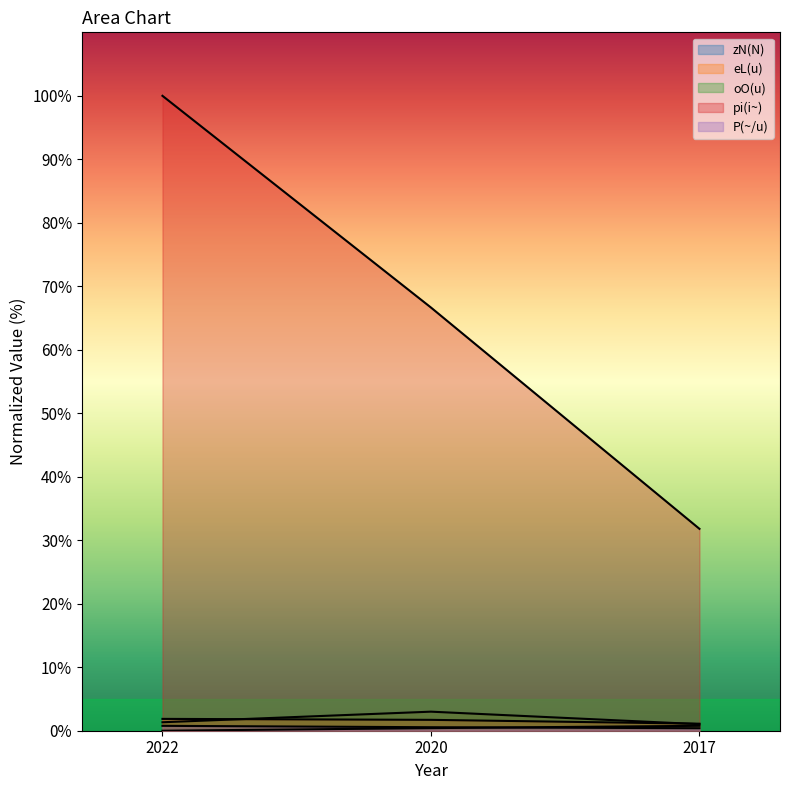

Reading left to right, transcribe all the data shown in this chart.

zN(N): 0.0	0.4	0.8
eL(u): 1.9	1.7	1.1
oO(u): 1.3	3.0	1.0
pi(i~): 100.0	66.7	31.8
P(~/u): 0.8	0.6	0.4